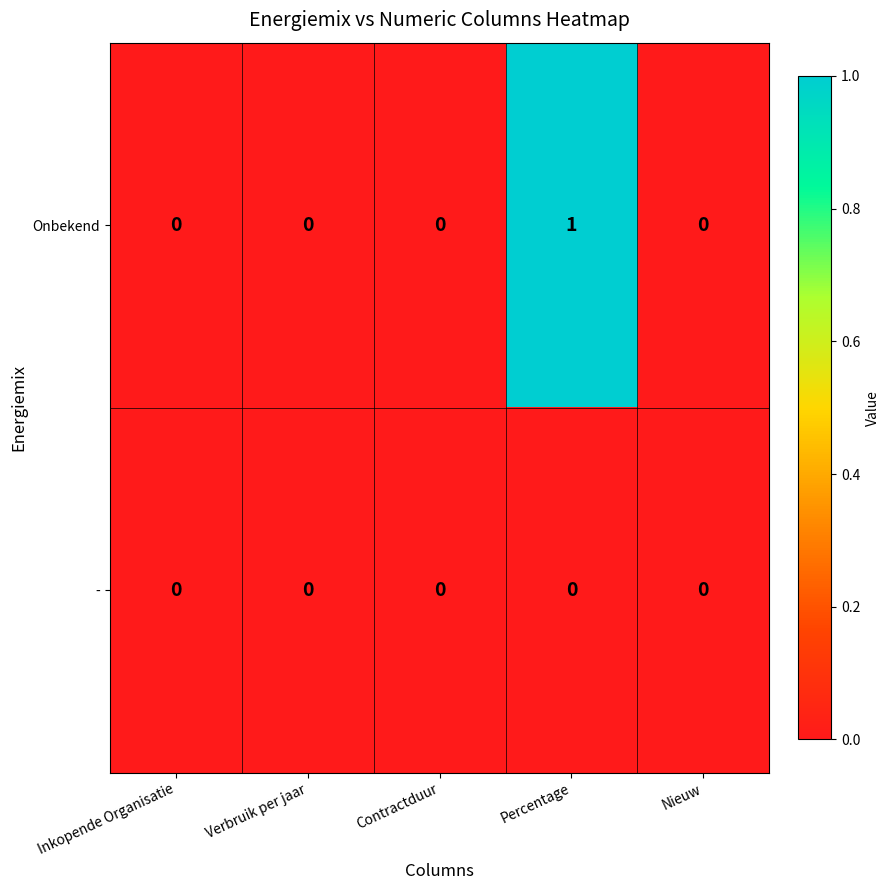

Which series has the largest total across all categories?

Onbekend